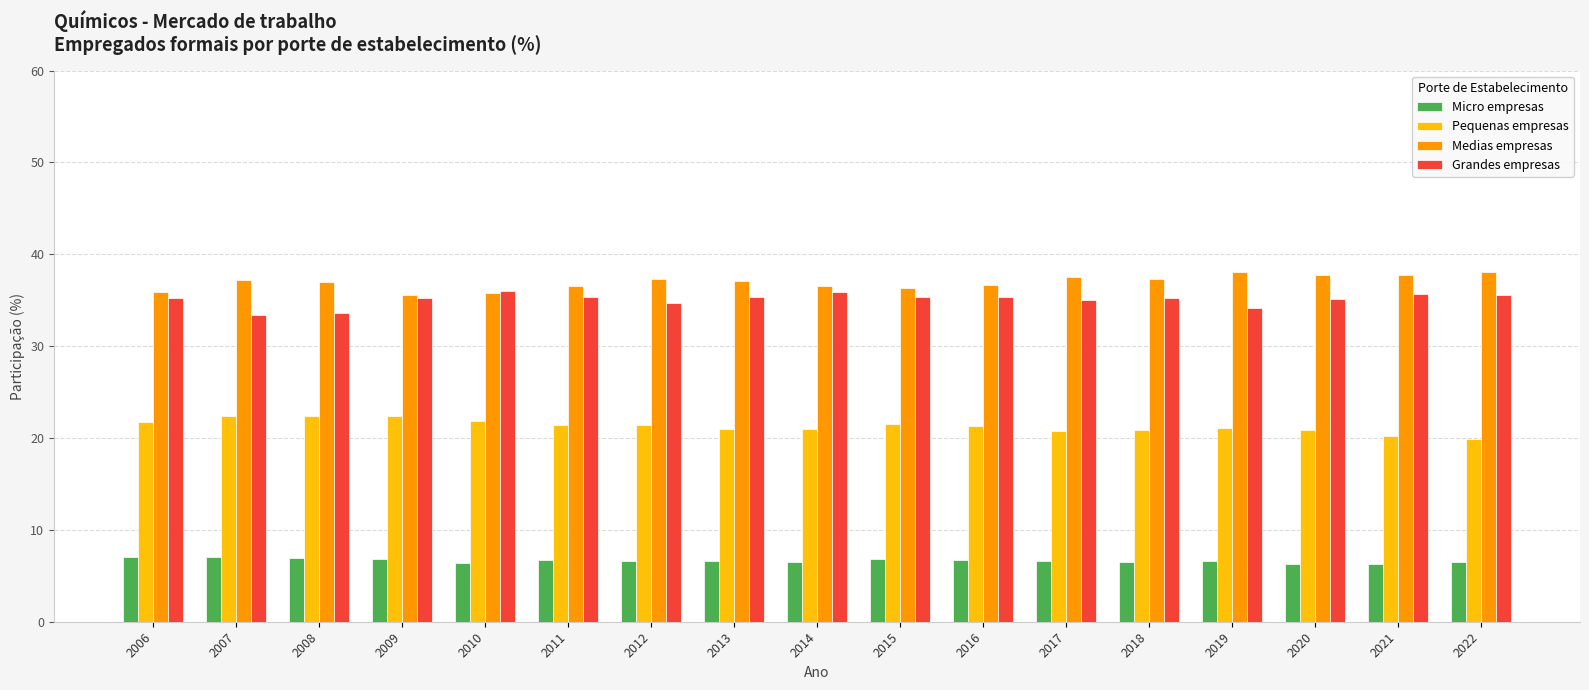

What is the difference between the maximum and minimum values in the Medias empresas series?

2.5